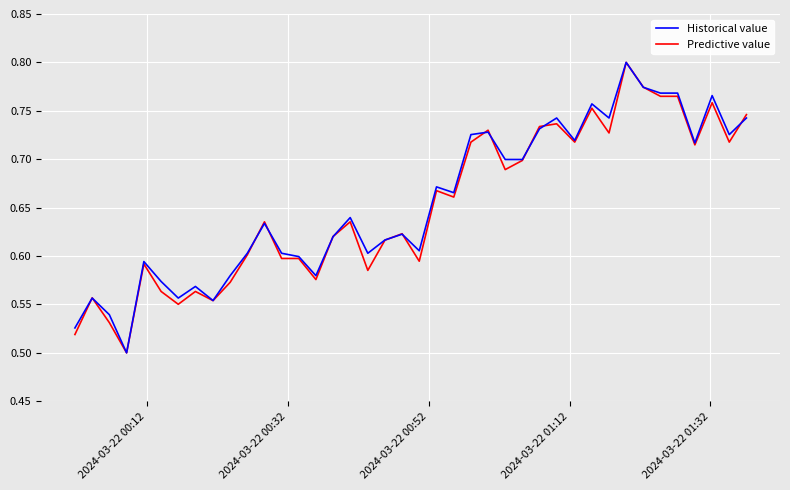

Does the chart have visible grid lines?

Yes